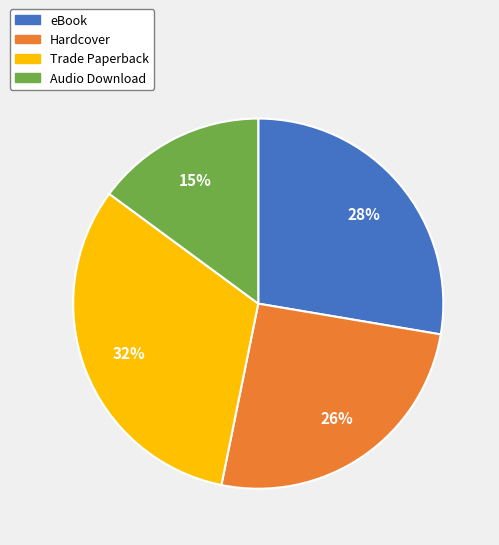

How many segments does this pie chart have?

4